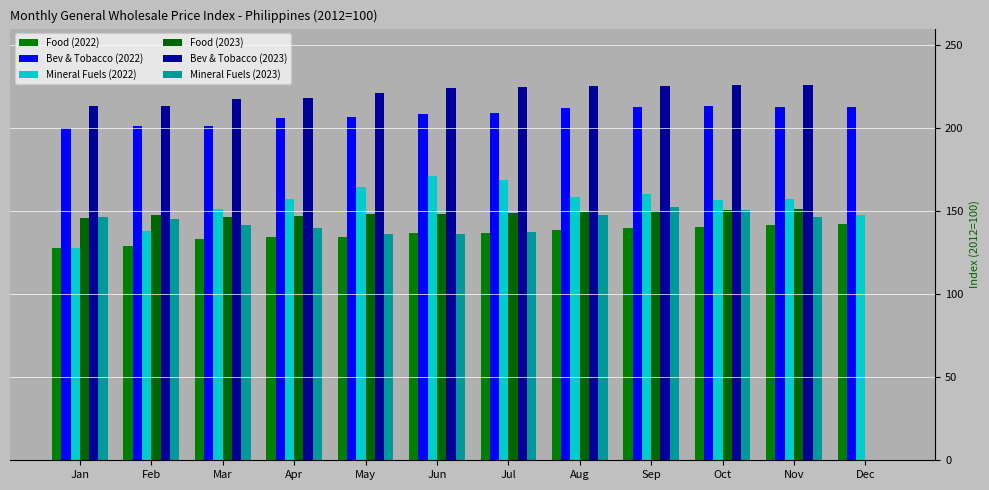

Which series has the widest spread of values?

Bev & Tobacco (2023)